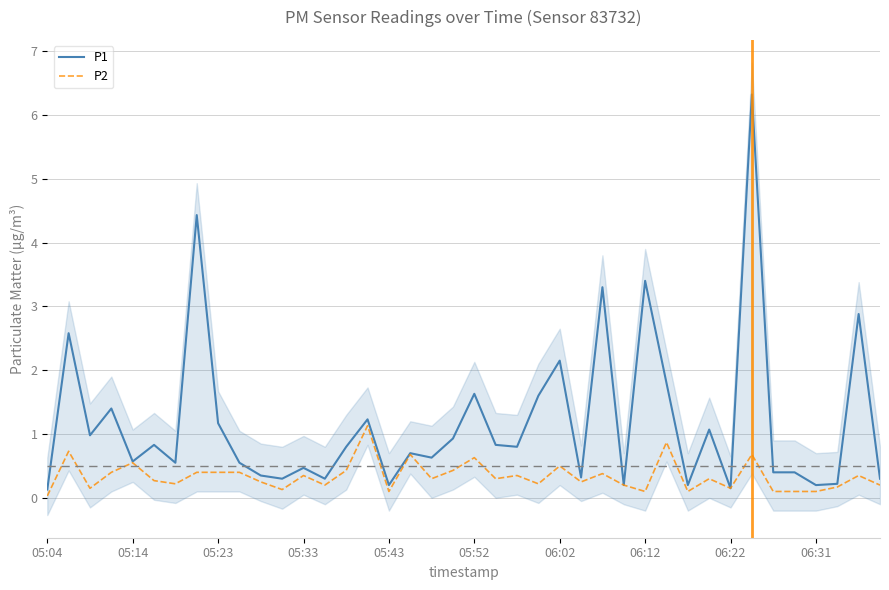

The P2 series shows 0.2 at 13. True or false?

True